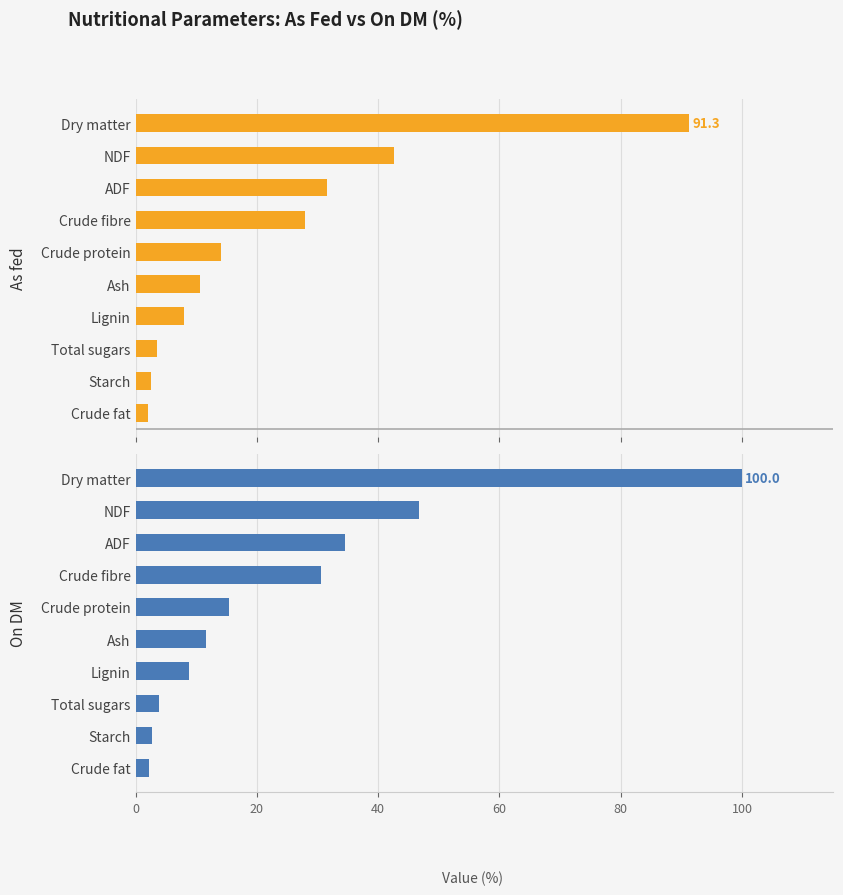

What is the maximum value shown in the chart?

100.0